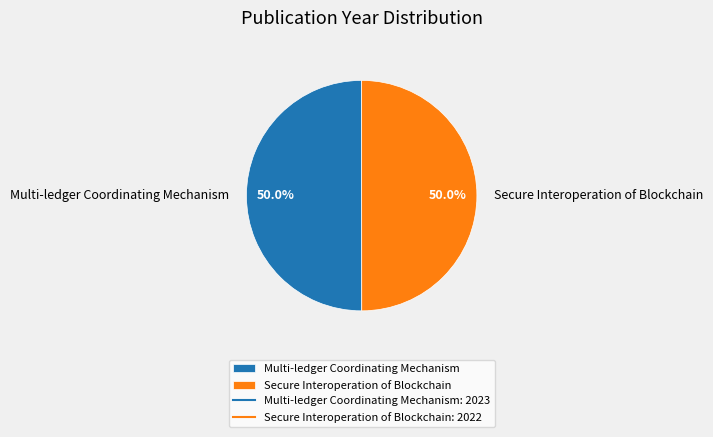

Do Multi-ledger Coordinating Mechanism and Secure Interoperation of Blockchain together represent more than half of the pie?

Yes